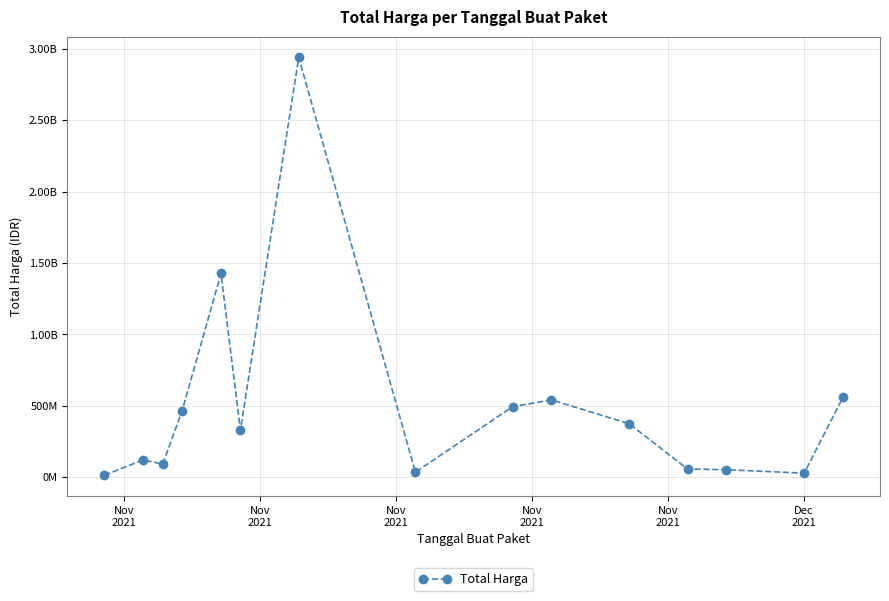

Where is the first local minimum?

Nov
2021